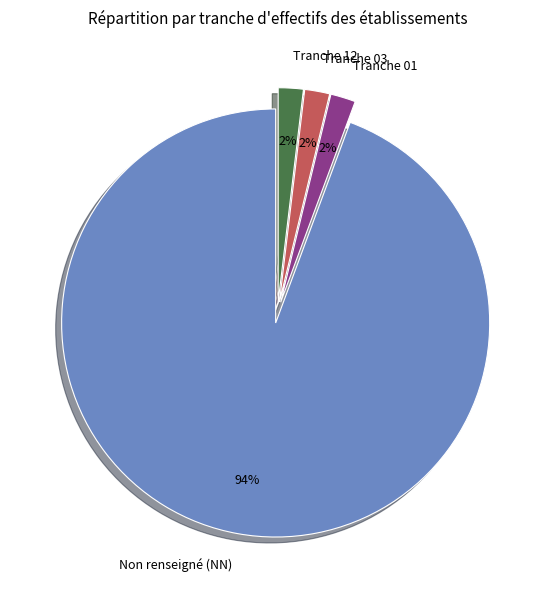

To the nearest percent, what is the average slice percentage?

25%